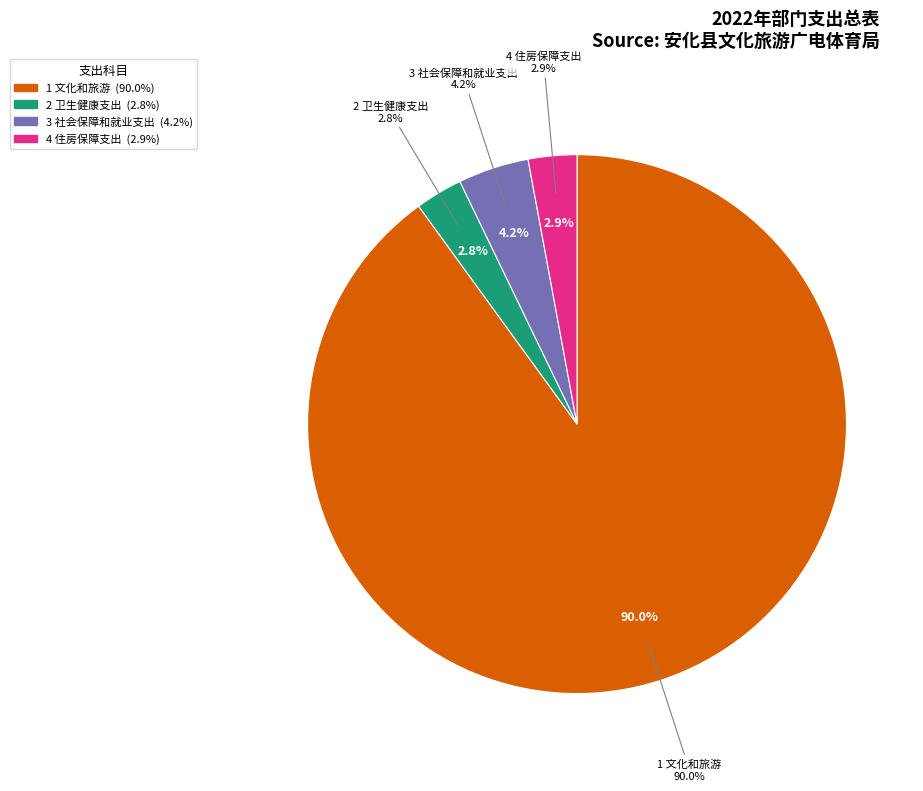

Is there any slice that represents more than half of the pie?

Yes